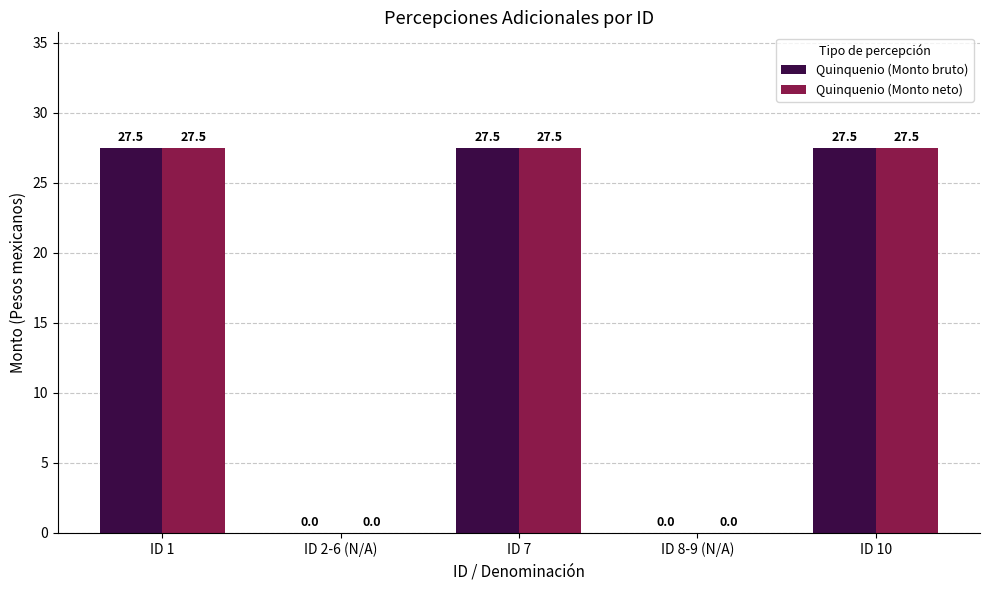

How many values in the Quinquenio (Monto neto) series exceed 27?

3